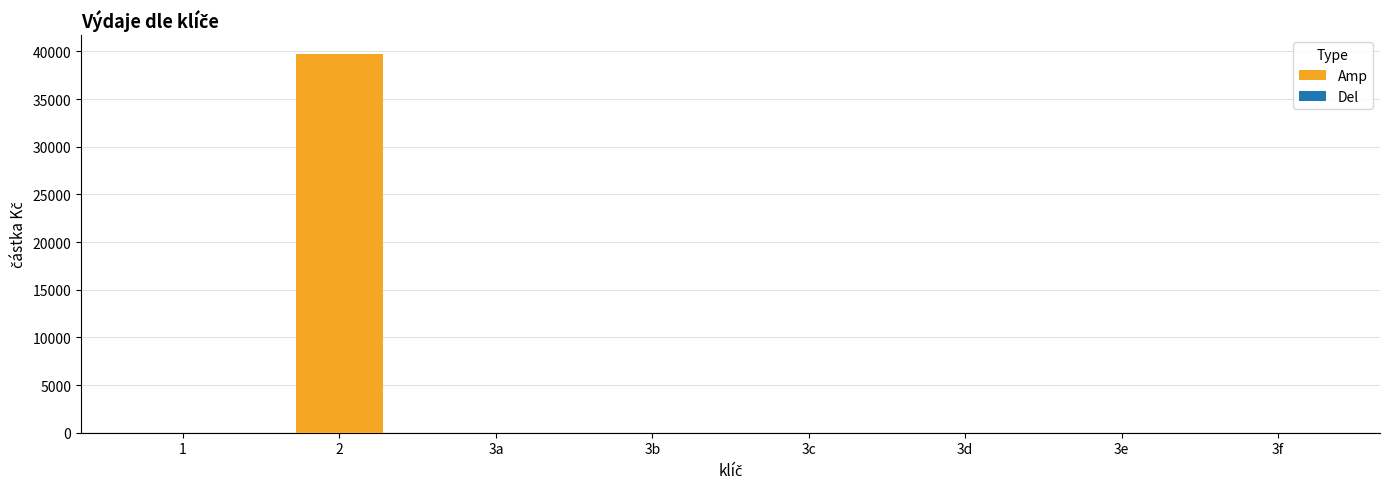

Is it true that the value at 3d is -16506.3?

False